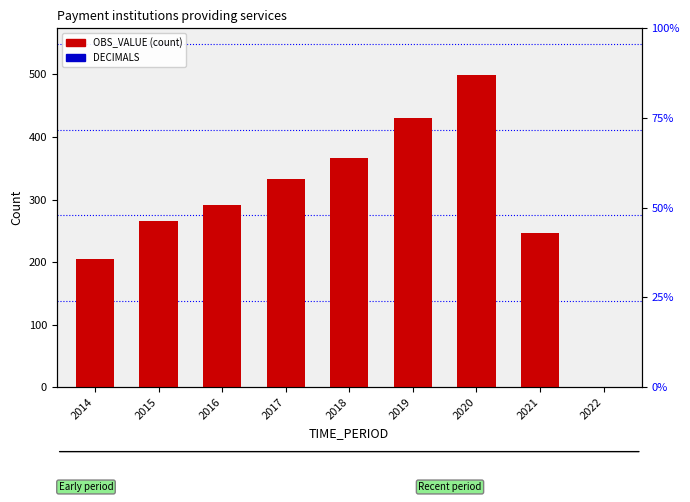

Reading right to left, list all the values displayed in this chart.

OBS_VALUE (count): 0	247	499	430	366	333	291	265	205
DECIMALS: 0	0	0	0	0	0	0	0	0
UNIT_MULT: 0	0	0	0	0	0	0	0	0